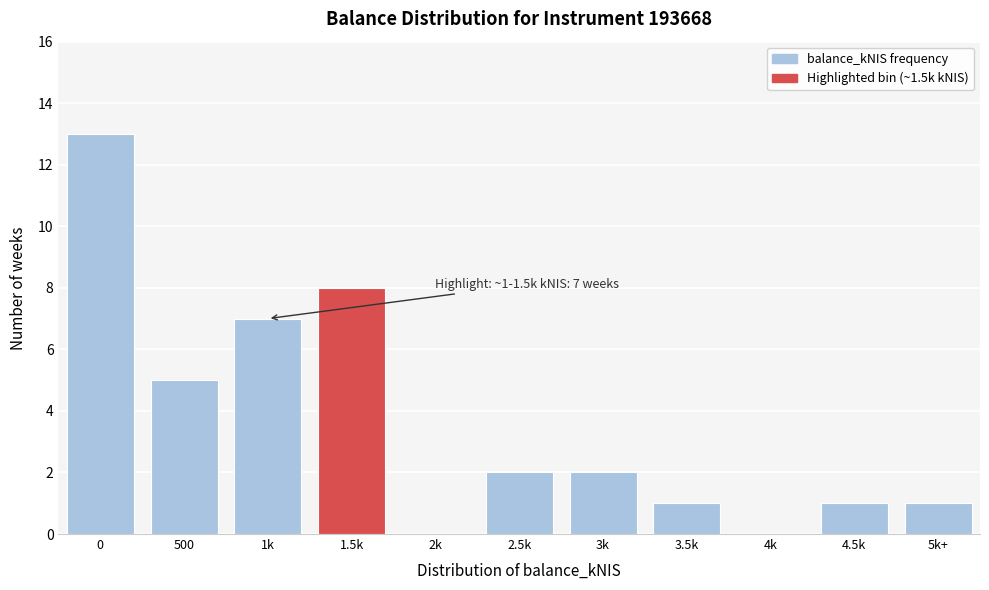

Reading left to right, what are all the values shown in this chart?

0=13	500=5	1k=7	1.5k=8	2k=0	2.5k=2	3k=2	3.5k=1	4k=0	4.5k=1	5k+=1